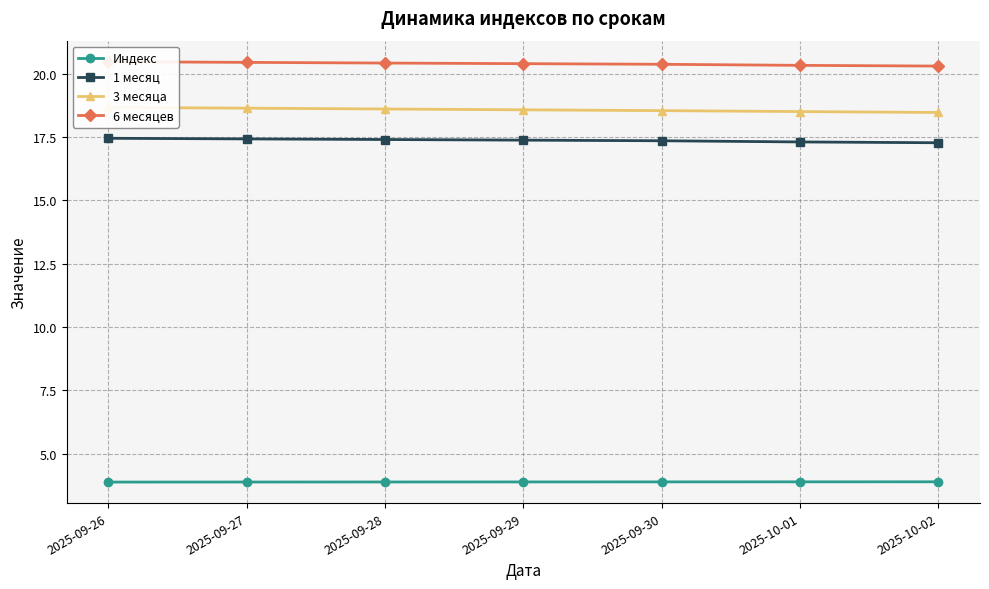

Rank the categories by Индекс value from lowest to highest.

2025-09-26, 2025-09-27, 2025-09-28, 2025-09-29, 2025-09-30, 2025-10-01, 2025-10-02